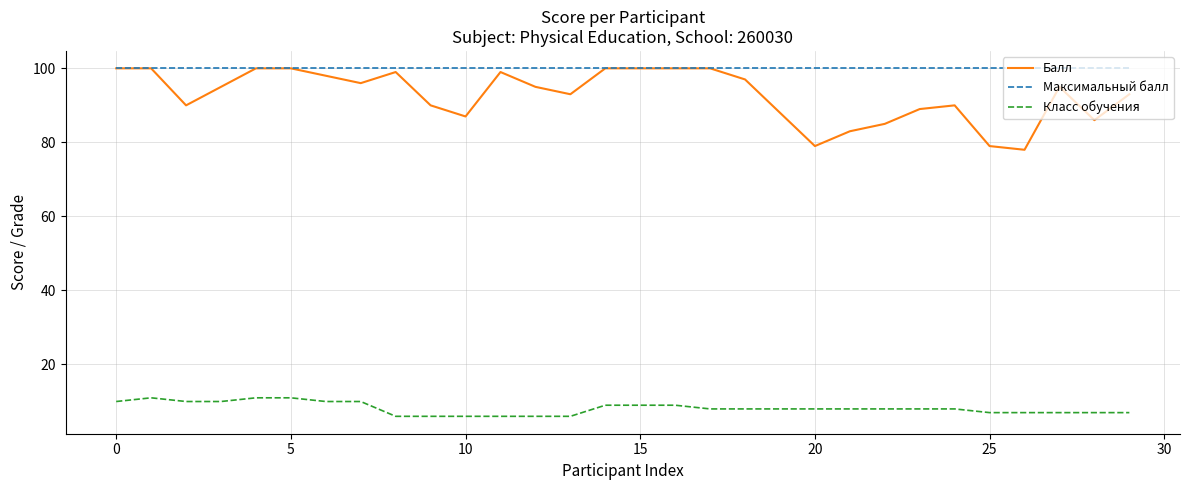

True or false: Класс обучения and Балл cross at least once.

False